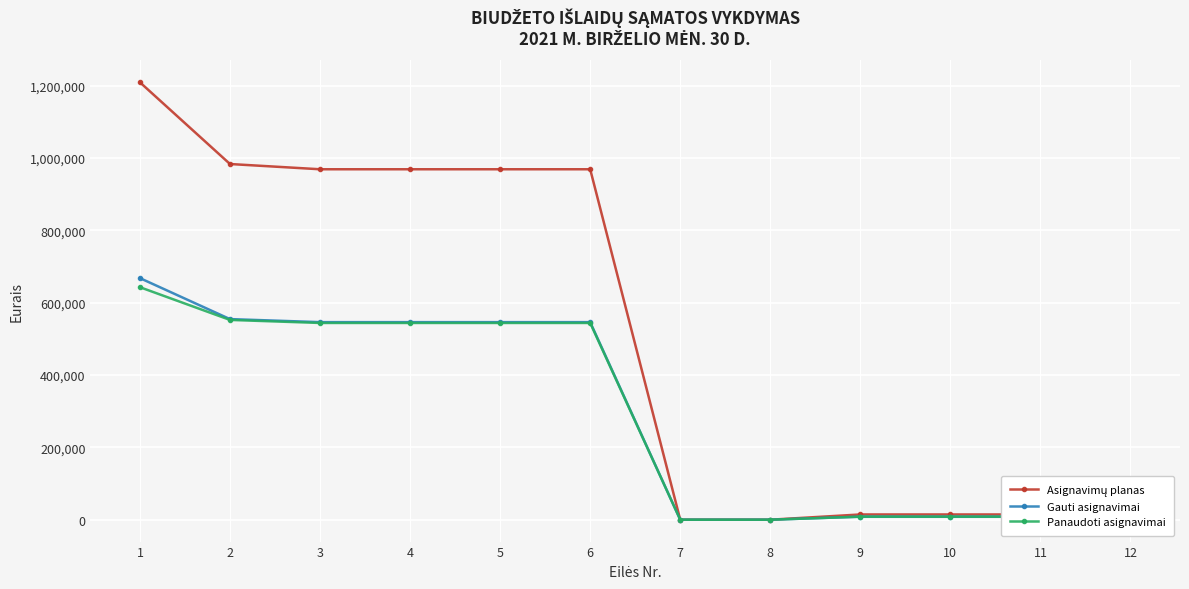

What is the value of the Panaudoti asignavimai point at the 5th from the left?

544139.1